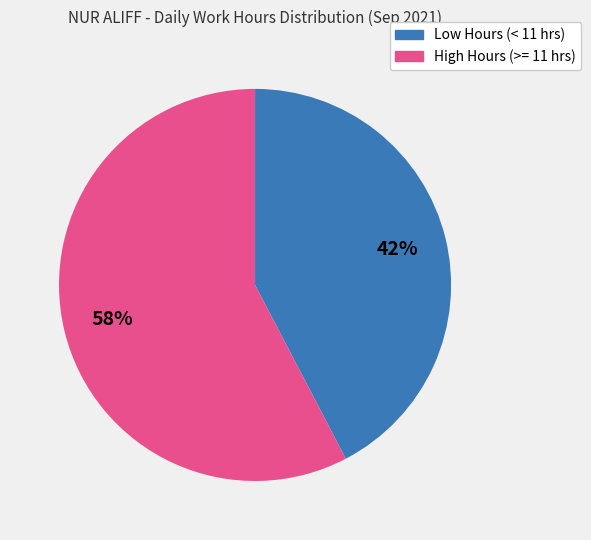

To the nearest percent, what is the average slice percentage?

50%